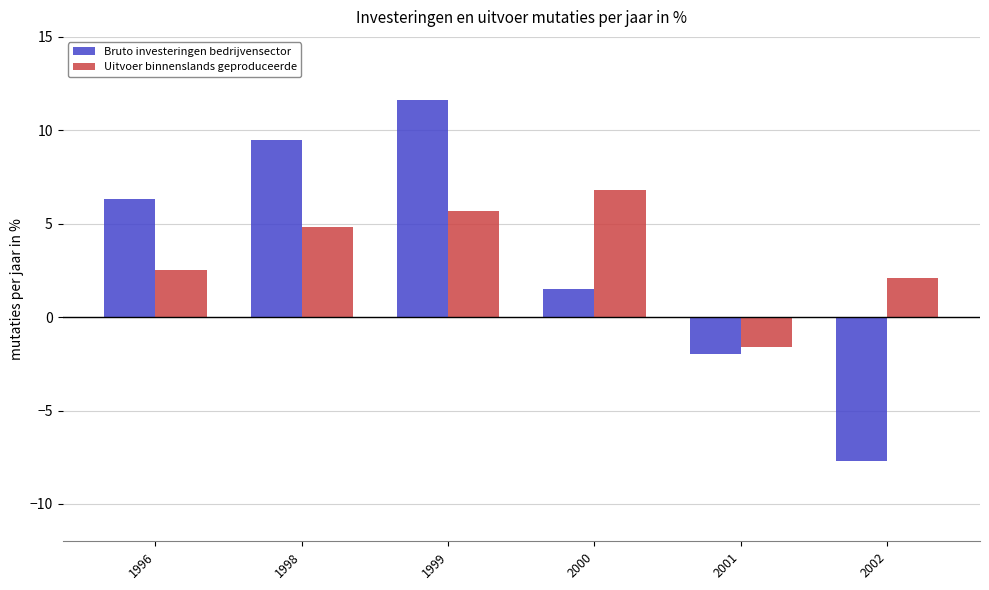

What are all the series names shown in the legend?

Bruto investeringen bedrijvensector, Uitvoer binnenslands geproduceerde